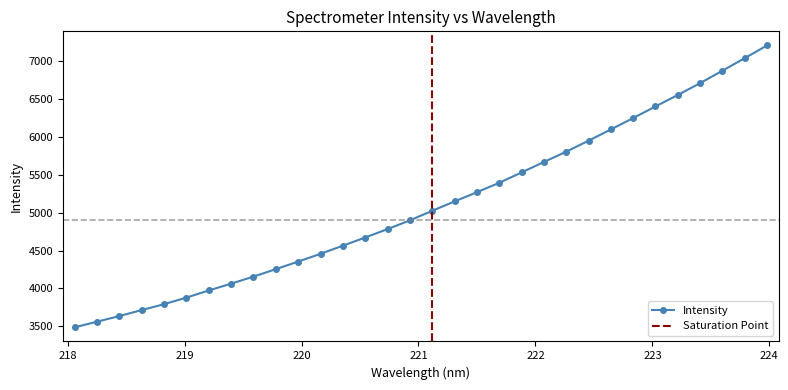

Is it true that the value at 218.6332 is 3713.6?

True